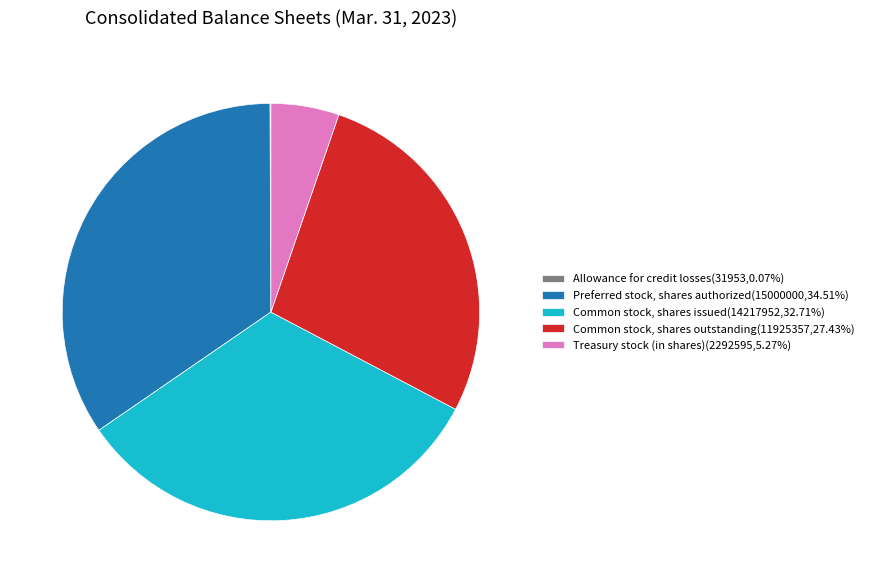

Approximately how many times larger is the value at Common stock, shares outstanding(11925357,27.43%) compared to Treasury stock (in shares)(2292595,5.27%)?

5.2